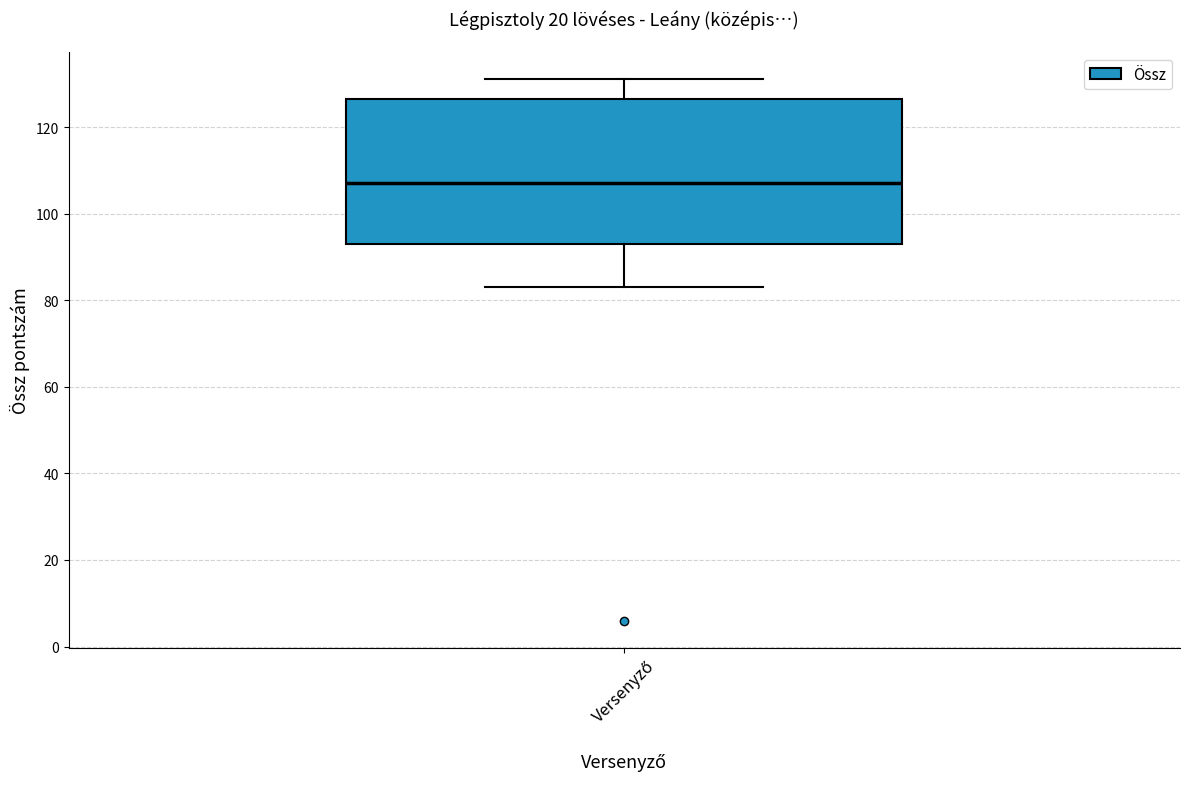

Where is the upper edge of the box for Versenyző on the y-axis? The values are not printed on the chart, so give them approximately, as read against the axis.

126